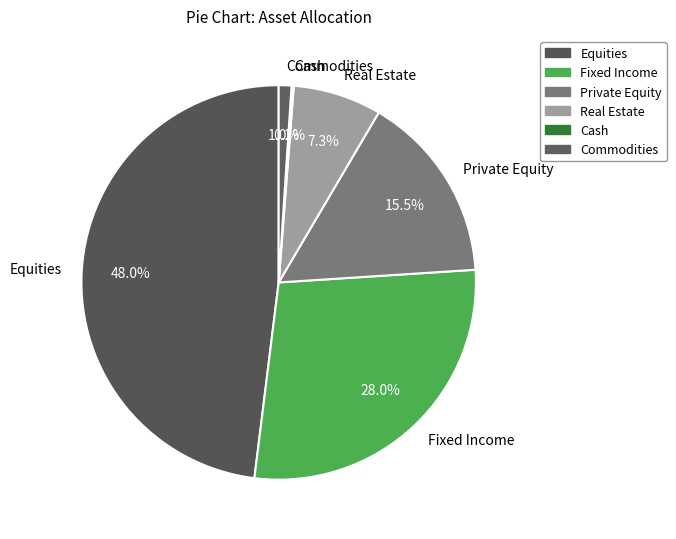

To the nearest percent, what is the average slice percentage?

17%